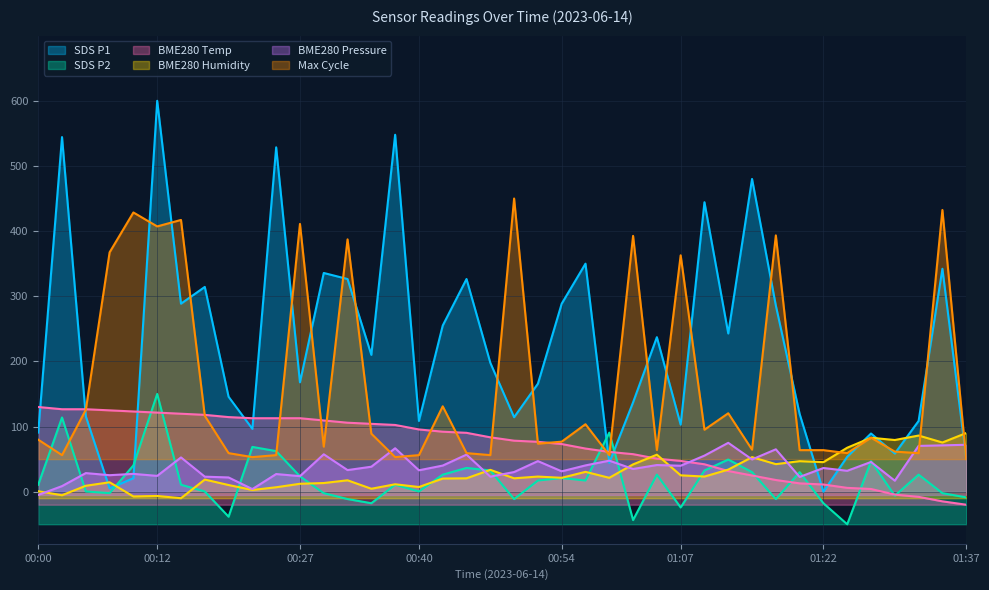

Reading left to right, transcribe all the data shown in this chart.

SDS_P1: 90.7	544.3	115.7	5.0	20.7	600.0	288.6	314.3	145.7	96.4	528.6	167.9	335.7	326.4	210.0	547.9	108.6	255.0	326.4	197.9	114.3	165.7	288.6	350.0	44.3	137.1	237.1	102.9	444.3	242.9	480.0	285.7	119.3	0.0	53.6	89.3	58.6	108.6	342.1	51.4
SDS_P2: 10.6	113.9	0.3	-2.3	40.3	150.0	10.6	0.3	-38.4	68.7	62.3	23.5	-2.3	-11.3	-17.7	10.6	0.3	26.1	36.5	32.6	-11.3	17.1	21.0	17.1	90.6	-43.5	26.1	-24.2	32.6	49.4	30.0	-11.3	30.0	-17.7	-50.0	46.8	-6.1	26.1	-2.3	-8.7
BME280_temperature: 130.0	126.6	126.6	124.8	123.1	121.4	119.7	117.9	114.5	112.8	112.8	112.8	109.3	105.9	104.1	102.4	95.5	92.1	90.3	83.4	78.3	76.6	73.1	66.2	61.0	57.6	50.7	47.2	42.1	31.7	24.8	17.9	12.8	11.0	5.9	4.1	-4.5	-7.9	-14.8	-20.0
BME280_humidity: 0.7	-5.4	9.1	14.4	-7.3	-6.6	-10.0	18.6	10.2	2.6	6.8	12.1	13.3	17.5	4.5	11.4	7.2	20.2	20.5	33.5	20.5	23.2	21.3	30.5	21.3	41.9	56.8	25.1	23.2	33.9	53.0	42.3	46.9	45.3	67.5	82.7	79.3	86.2	75.5	90.0
BME280_pressure: -5.0	8.6	28.5	25.3	27.3	24.2	52.6	23.0	21.8	4.0	27.1	23.9	57.4	33.1	38.3	66.7	32.8	40.1	56.9	23.0	30.2	46.9	31.2	40.3	47.6	34.8	40.9	39.8	55.4	75.0	49.5	65.0	22.7	36.4	32.1	45.6	16.9	70.3	71.1	72.0
Max_cycle: 79.8	56.1	125.7	367.4	428.6	407.2	417.1	116.5	59.2	53.1	56.1	411.0	69.1	387.3	89.0	53.1	56.1	131.1	59.2	56.1	450.0	73.7	76.8	103.5	56.1	392.6	63.8	362.8	95.1	120.4	64.5	393.4	63.8	63.8	59.2	82.9	61.5	59.2	432.4	50.0